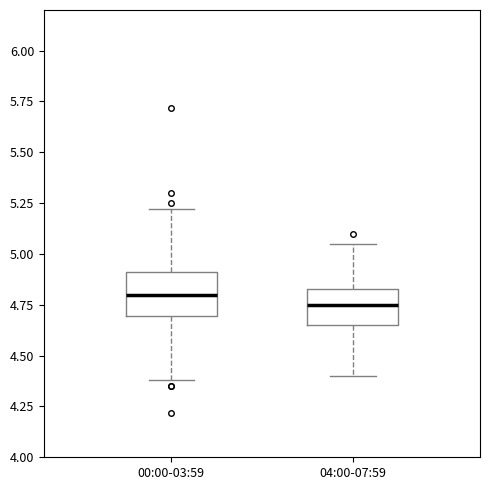

Reading left to right, read every box against the y-axis: the position of its median line, the range the box covers, and the ends of its whiskers. The values are not printed on the chart, so give them approximately, as read against the axis.

00:00-03:59: median 4.80, box 4.70 to 4.90, whiskers 4.40 to 5.20
04:00-07:59: median 4.75, box 4.65 to 4.85, whiskers 4.40 to 5.05